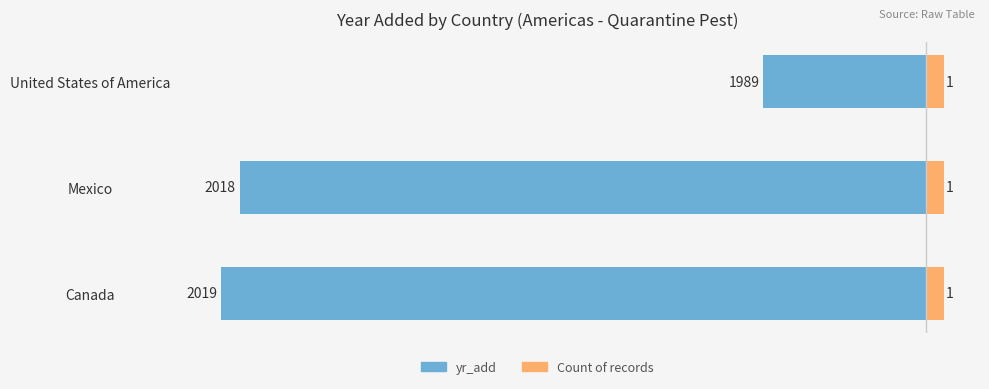

What is the difference between the maximum and minimum values in the yr_add series?

30.0